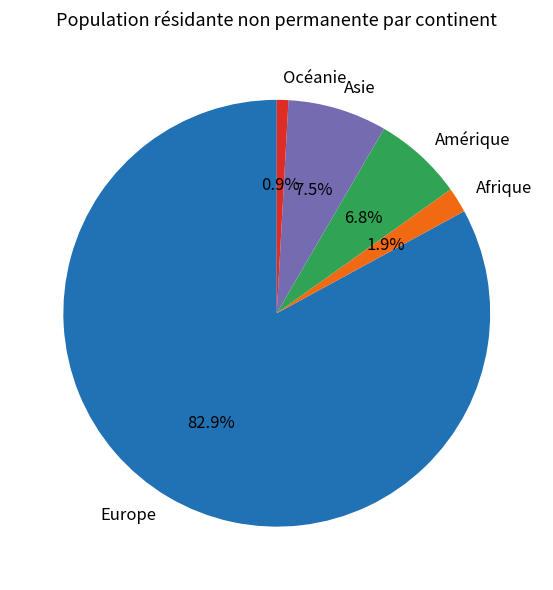

What is the ratio of the value at Asie to the value at Océanie?

8.5